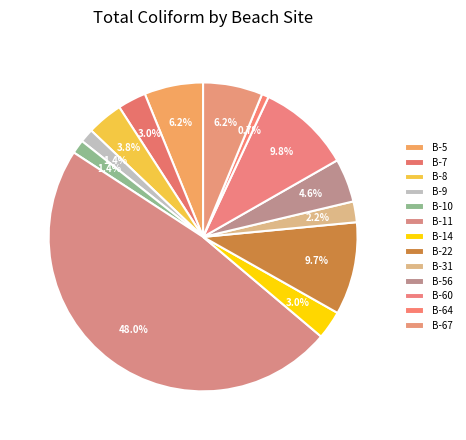

Which has a higher value, B-14 or B-67?

B-67